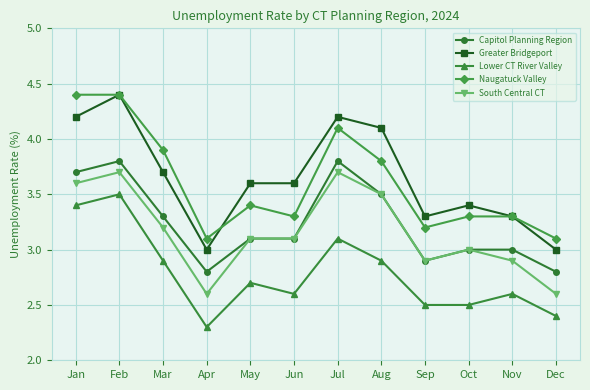

What is the value of the Greater Bridgeport point at the 8th from the left?

4.1